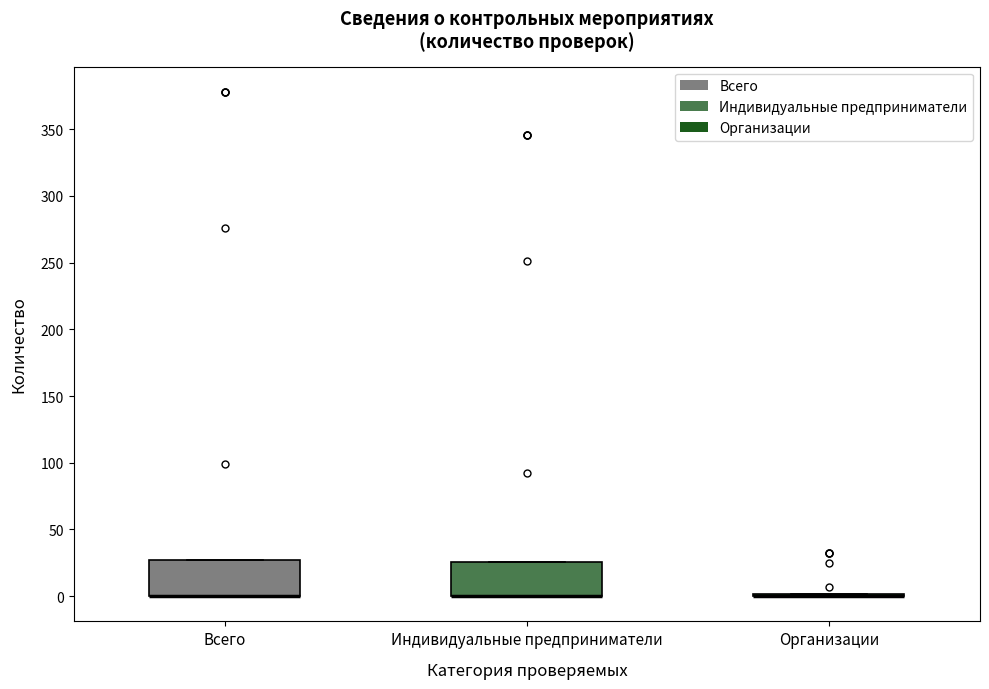

Reading left to right, transcribe this box plot: for each box, give where its median line is, the range the box spans, and where its two whiskers end, as read against the y-axis. The values are not printed on the chart, so give them approximately, as read against the axis.

Всего: median 0 (drawn on the box's lower edge), box 0 to 25, whiskers 0 to 25
Индивидуальные предприниматели: median 0 (drawn on the box's lower edge), box 0 to 25, whiskers 0 to 25
Организации: box collapsed to a line at 0, whiskers 0 to 0